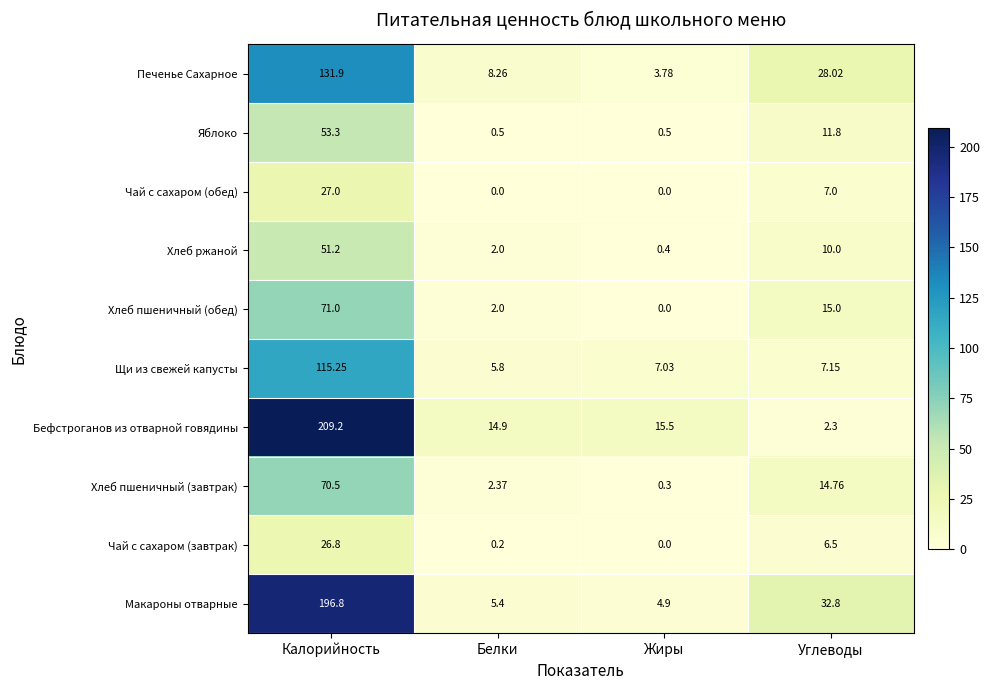

At which label does Хлеб пшеничный (завтрак) first exceed 14?

Калорийность